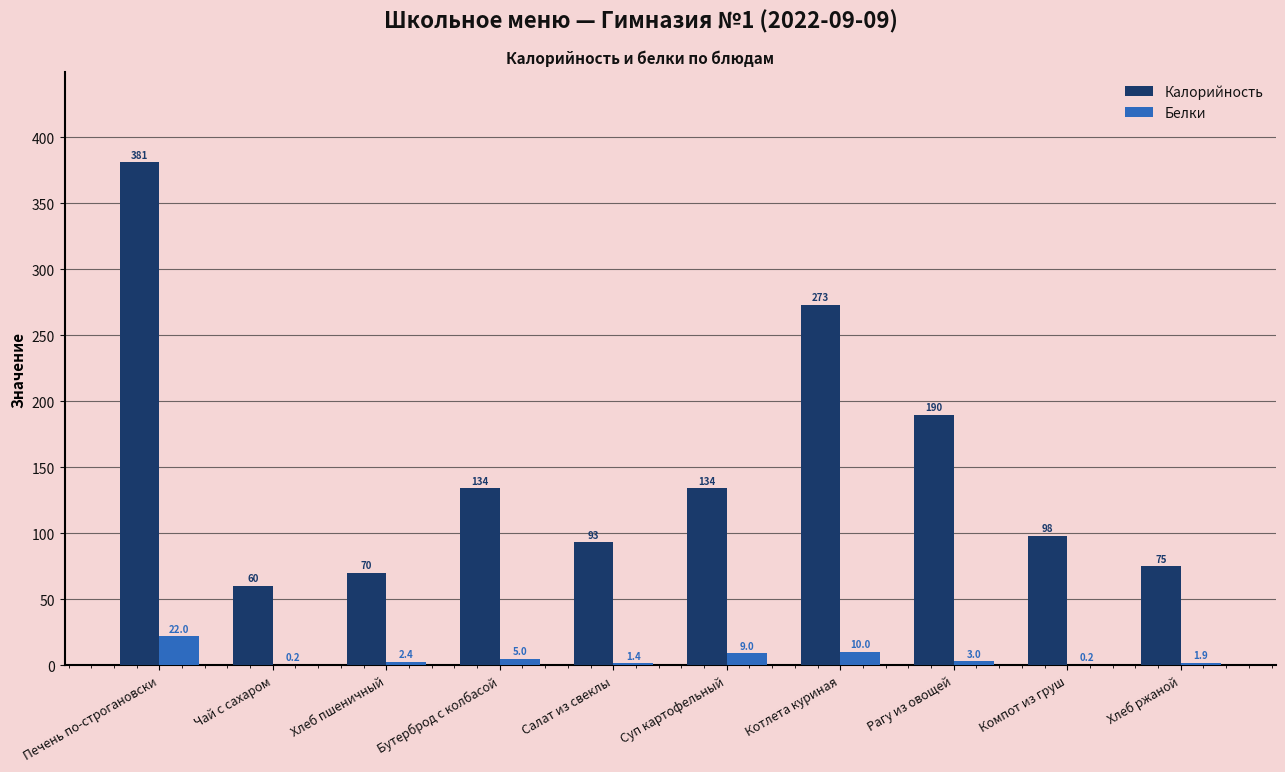

What is the highest value of the Белки series?

22.0